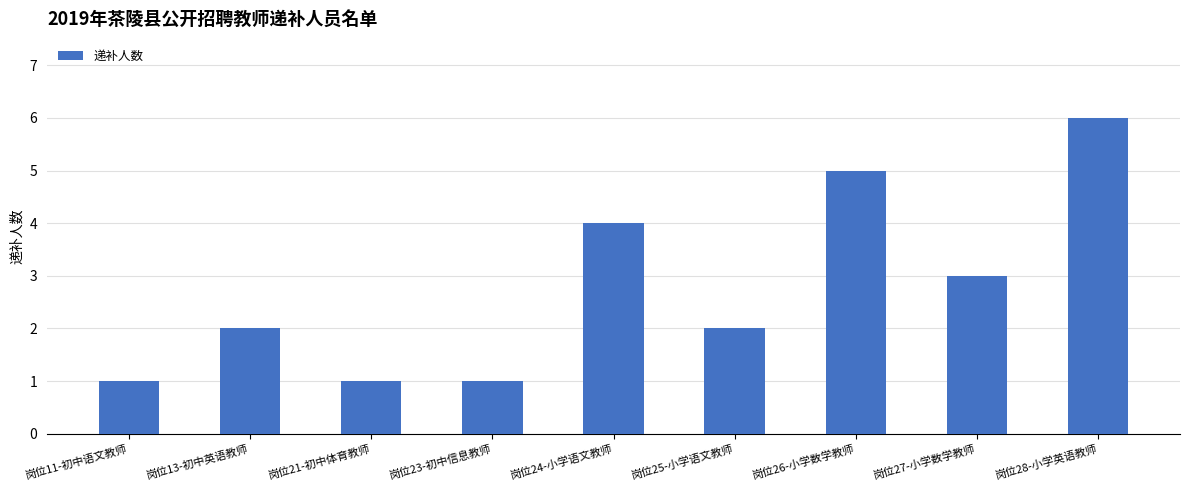

What is the sum of all values?

25